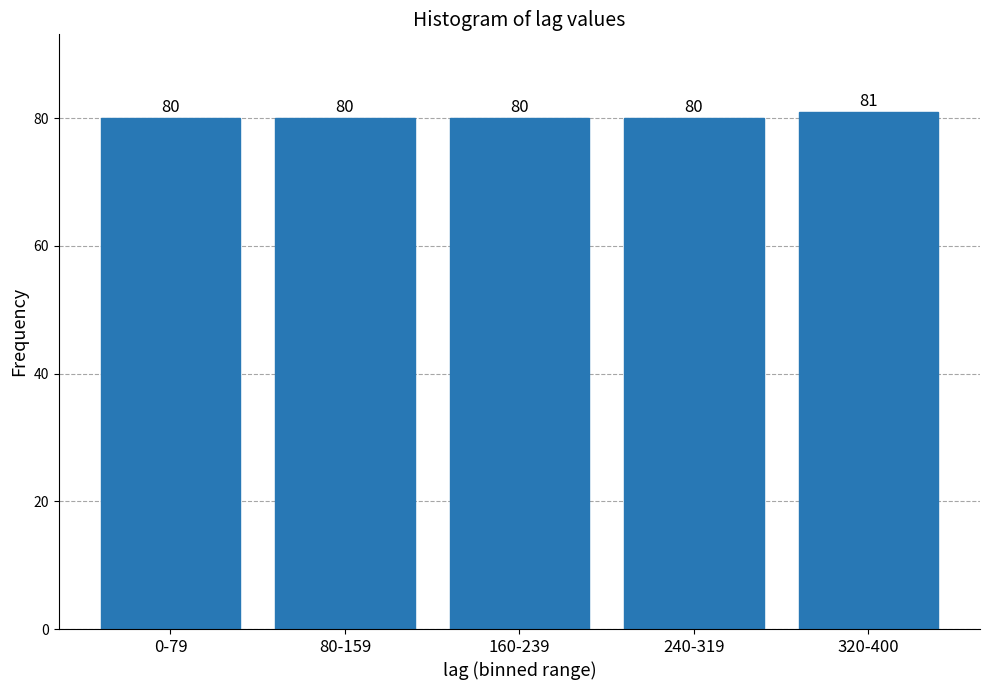

Reading left to right, list all the values displayed in this chart.

80	80	80	80	81